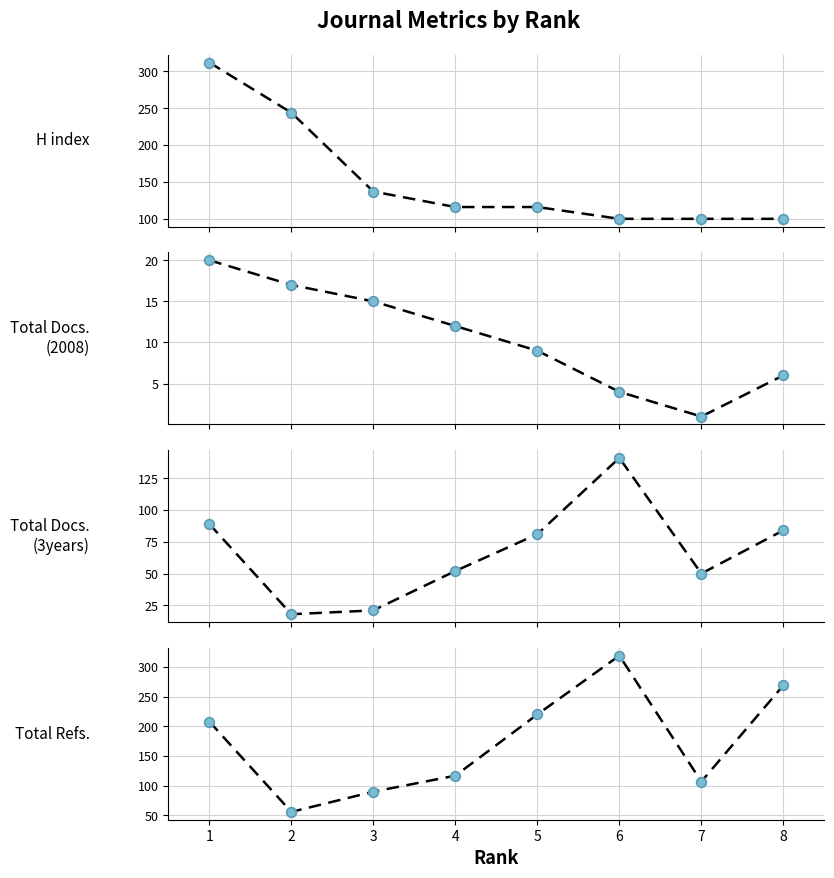

Is the value of Total Docs. (3years) at 8 greater than the value of Total Refs. at 7?

No